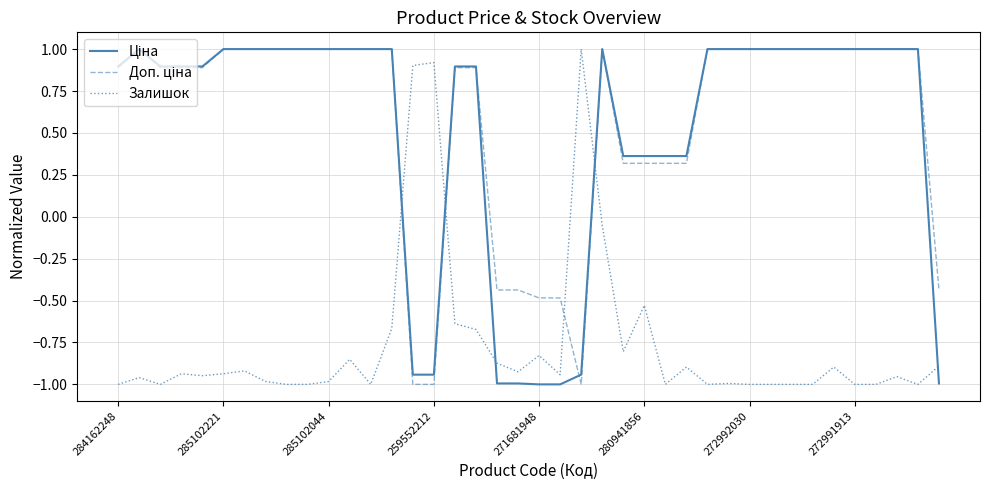

How many lines are shown in the chart?

3